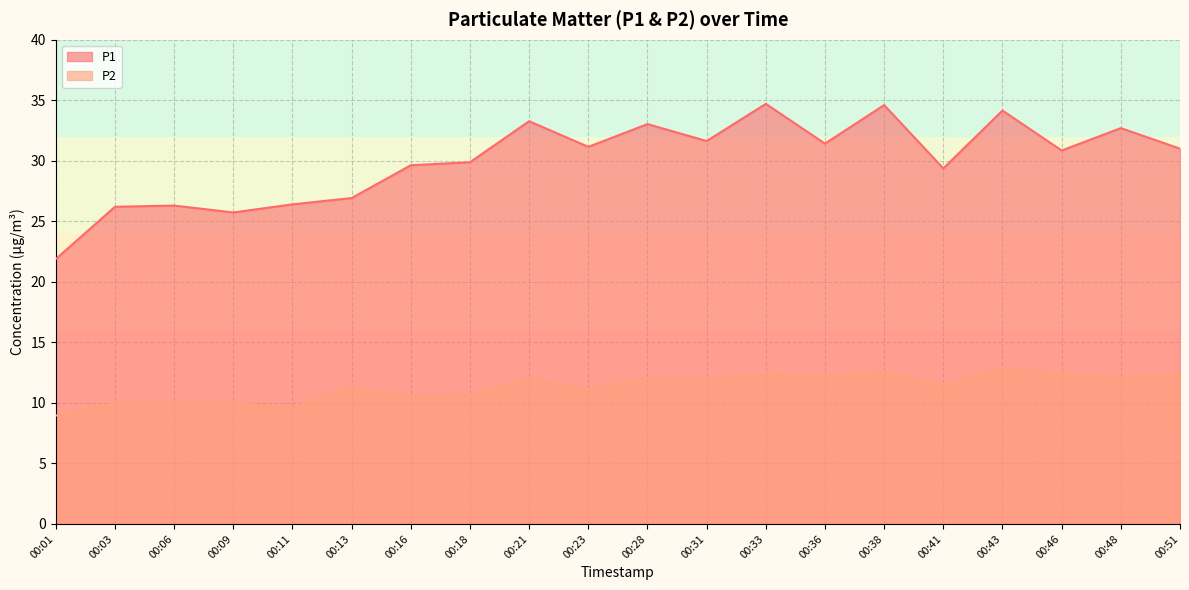

At 00:28, list the series in order from smallest to largest.

P2, P1